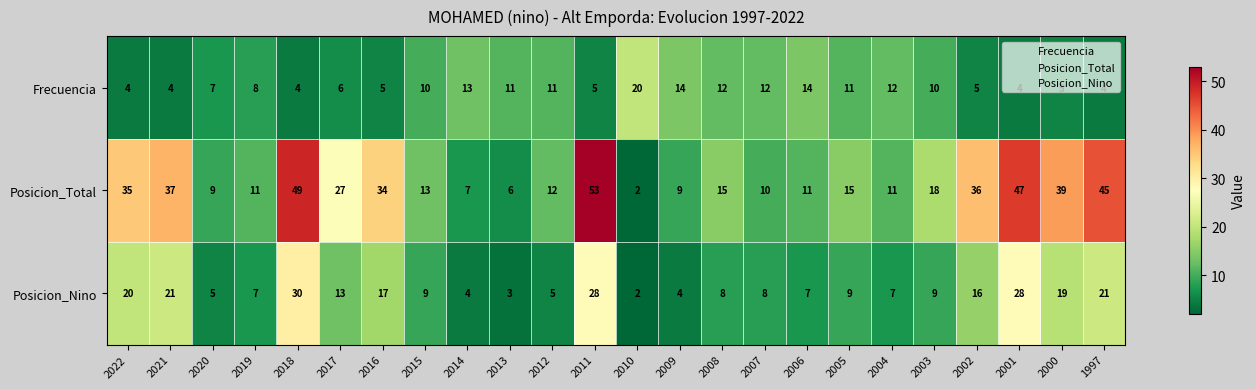

What is the difference between the highest and lowest values at 1997?

41